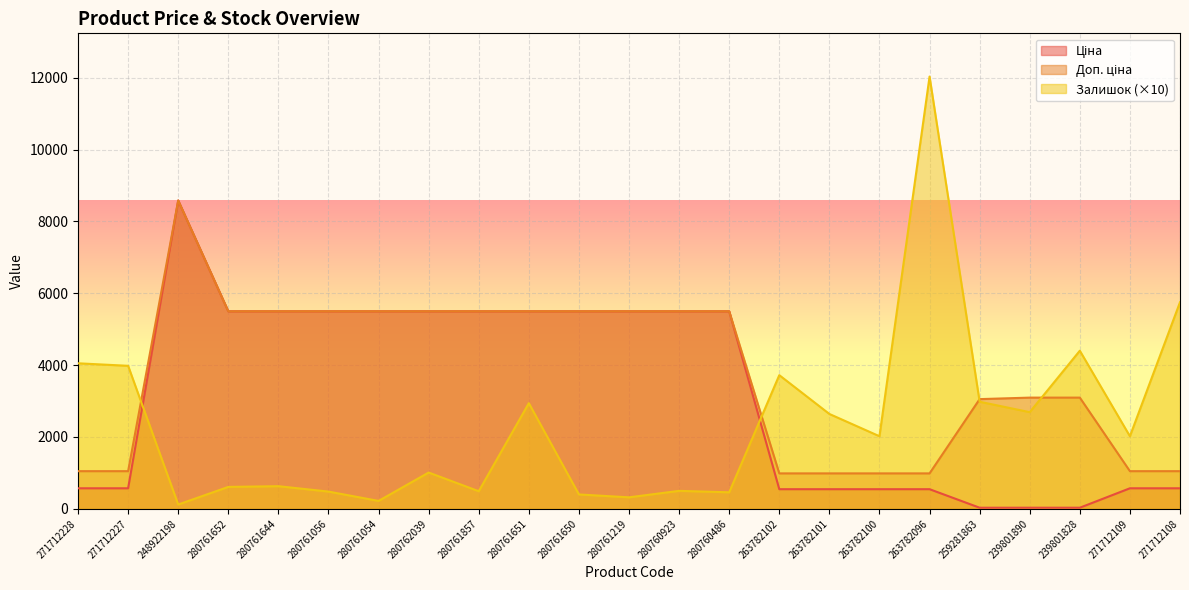

List the labels in order of Ціна value, largest first.

248922198, 280761652, 280761644, 280761056, 280761054, 280762039, 280761857, 280761651, 280761650, 280761219, 280760923, 280760486, 271712228, 271712227, 271712109, 271712108, 263782102, 263782101, 263782100, 263782096, 239801890, 239801828, 259281863